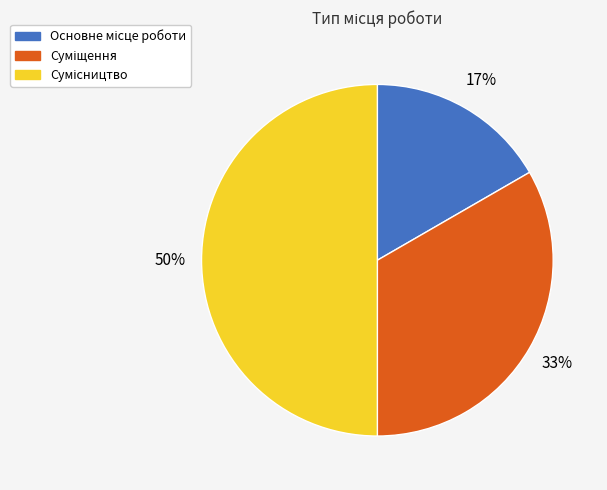

To the nearest percent, what is the difference between the largest and smallest slice percentages?

33%